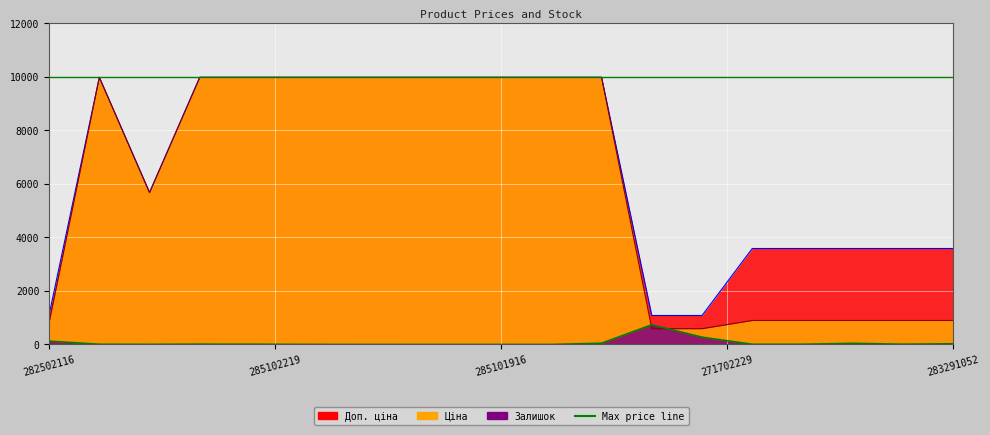

True or false: Залишок has more than 2 points higher than both neighbors.

True